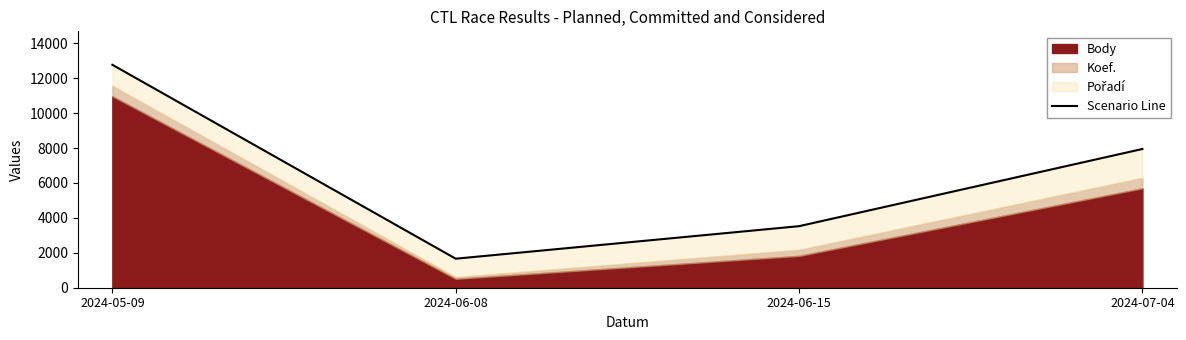

What is the maximum value shown in the chart?

12767